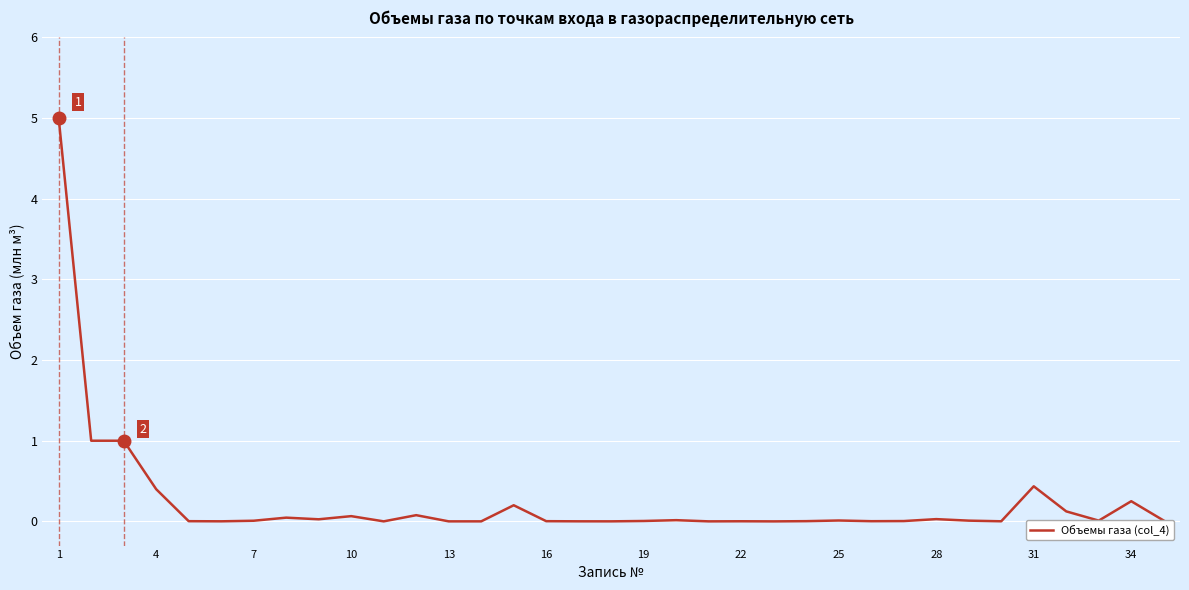

What is the difference between the maximum and minimum values?

5.0